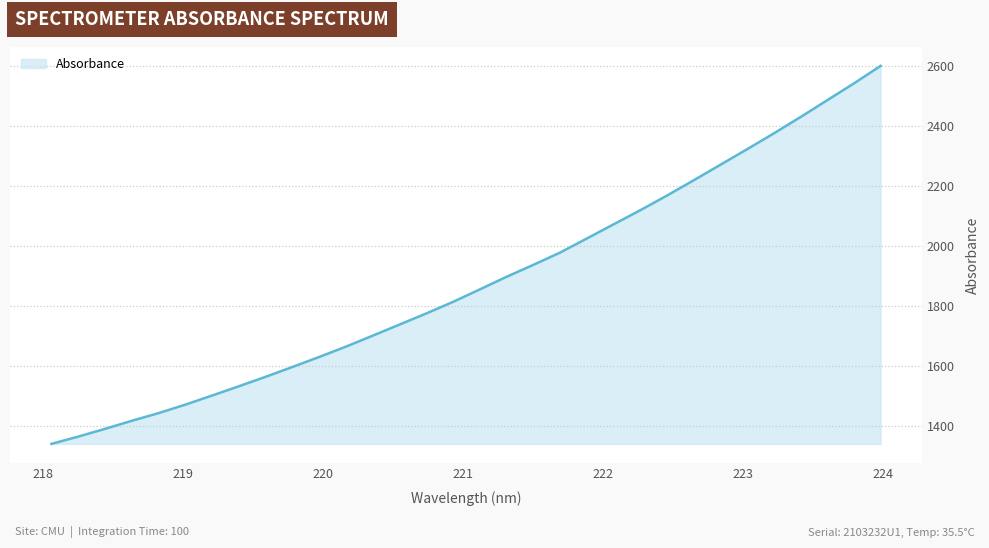

Count the number of categories in the chart.

32